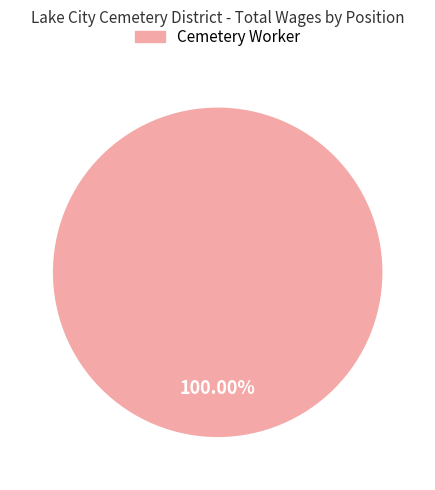

What is the majority slice?

Cemetery Worker